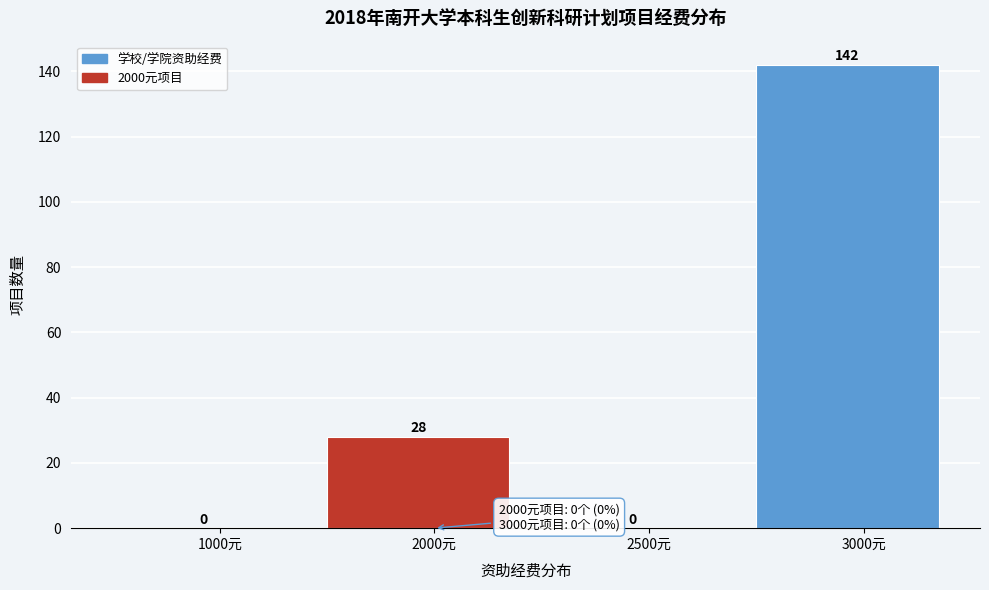

Reading left to right, extract all data points from this chart.

1000元=0	2000元=28	2500元=0	3000元=142